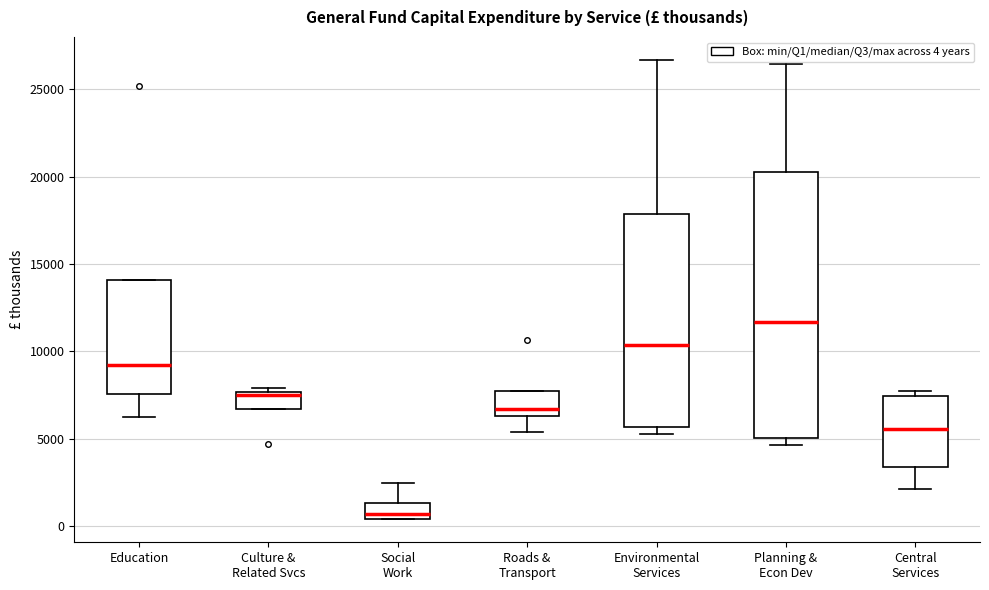

Reading left to right, transcribe this box plot: for each box, give where its median line is, the range the box spans, and where its two whiskers end, as read against the y-axis. The values are not printed on the chart, so give them approximately, as read against the axis.

Education: median 9000, box 7500 to 14000, whiskers 6000 to 14000
Culture & Related Svcs: median 7500 (just below the box's upper edge), box 6500 to 7500, whiskers 6500 to 8000
Social Work: median 500 (just above the box's lower edge), box 500 to 1500, whiskers 500 to 2500
Roads & Transport: median 6500 (just above the box's lower edge), box 6500 to 7500, whiskers 5500 to 7500
Environmental Services: median 10500, box 5500 to 18000, whiskers 5500 (just below the box's lower edge) to 26500
Planning & Econ Dev: median 11500, box 5000 to 20500, whiskers 4500 to 26500
Central Services: median 5500, box 3500 to 7500, whiskers 2000 to 7500 (just above the box's upper edge)